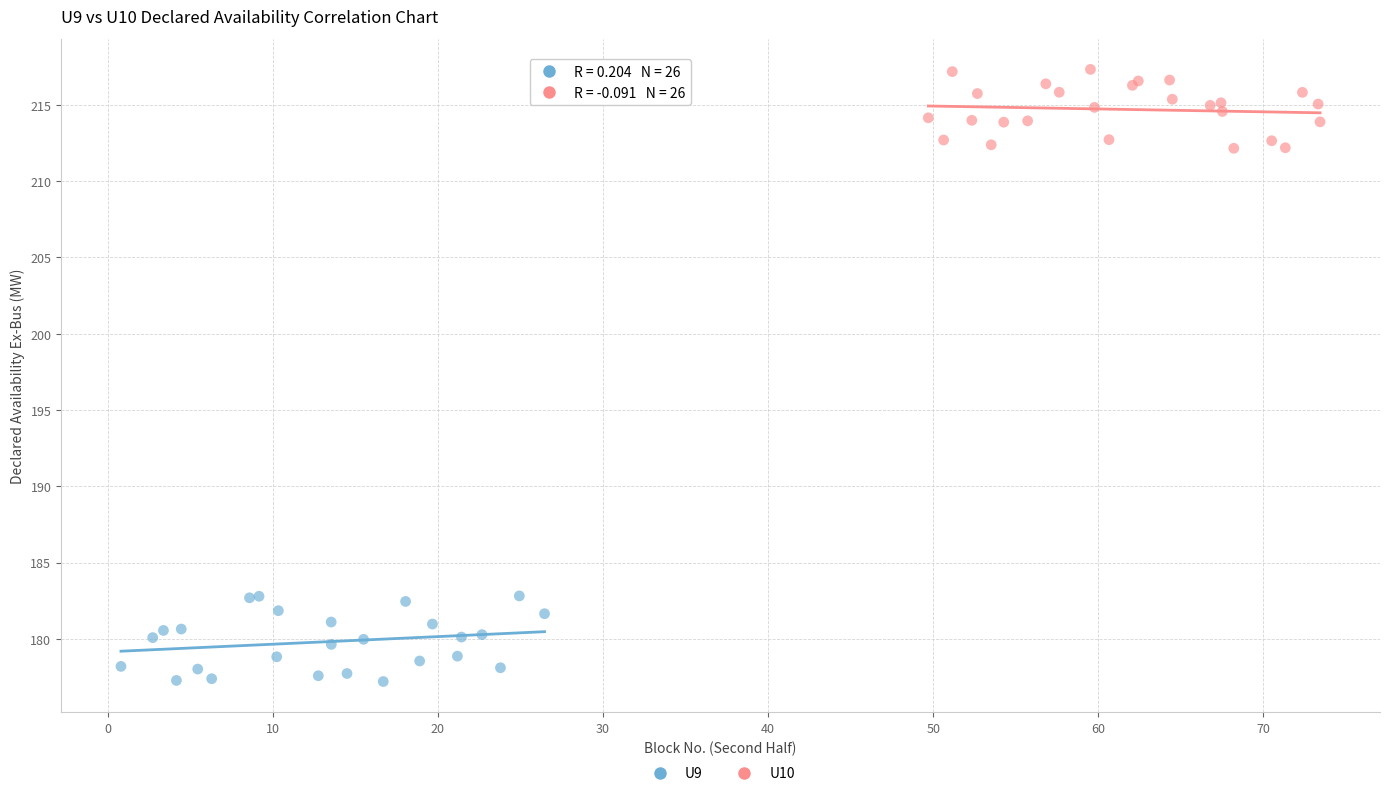

Which series contains the highest Y value?

U10